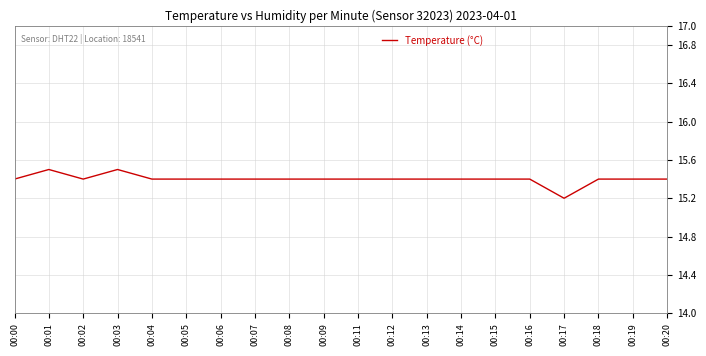

What is the approximate value at 00:05?

15.4